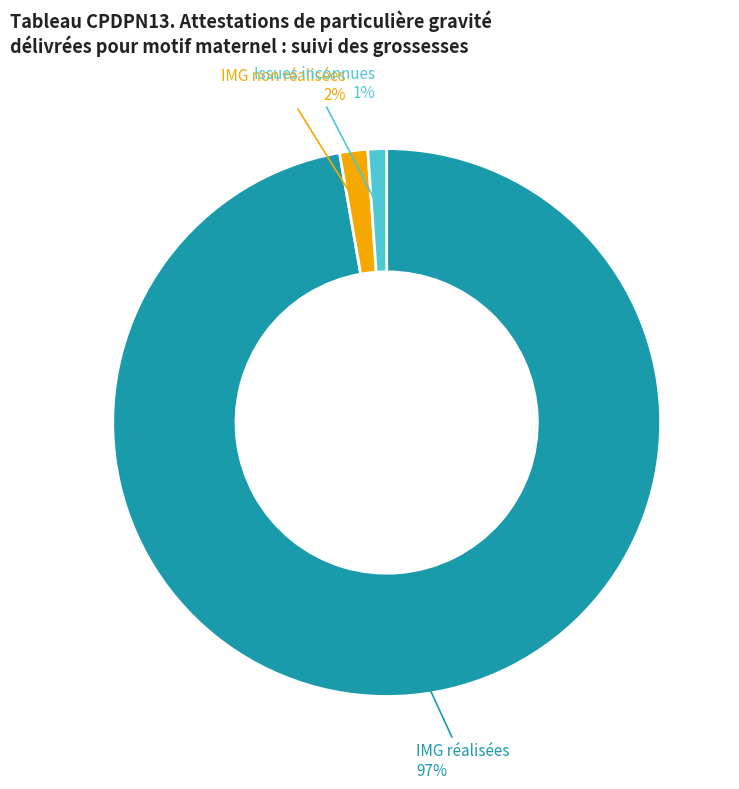

To the nearest percent, what is the average slice percentage?

33%